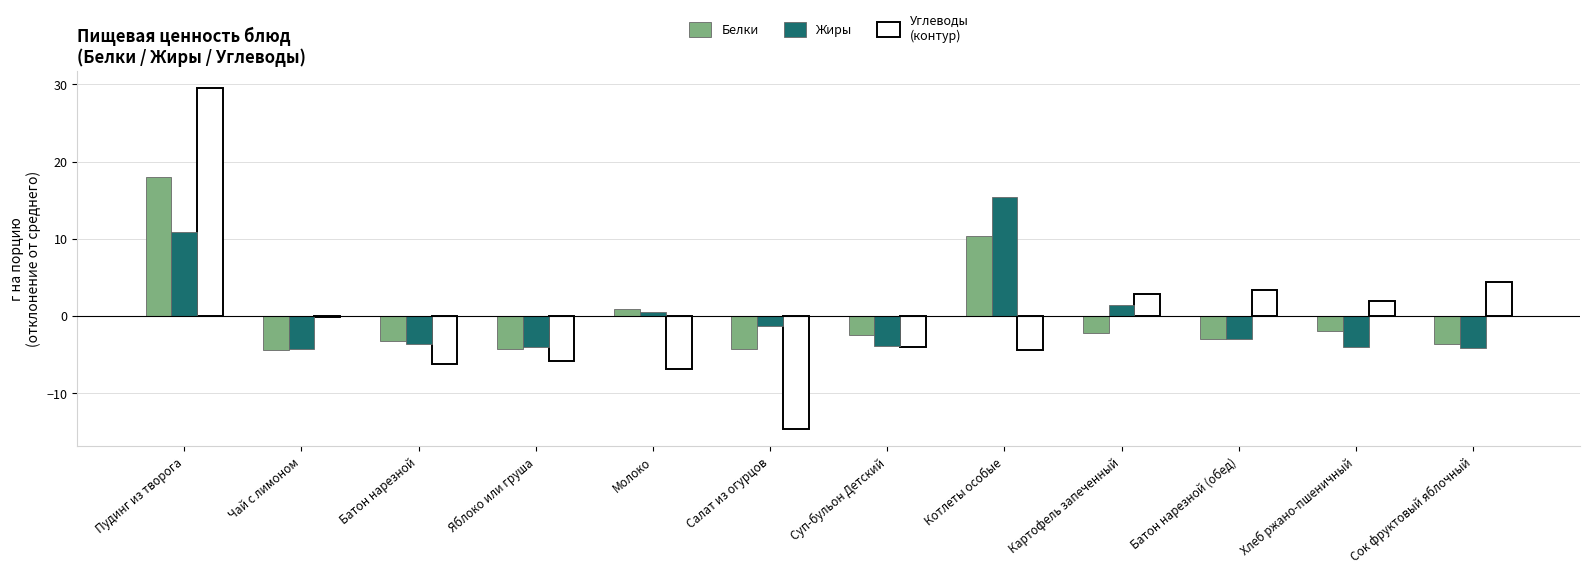

At which category is the sum across all series the highest?

Пудинг из творога